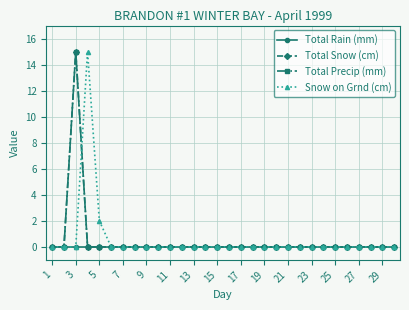

Which series has the largest range (max minus min)?

Total Snow (cm)